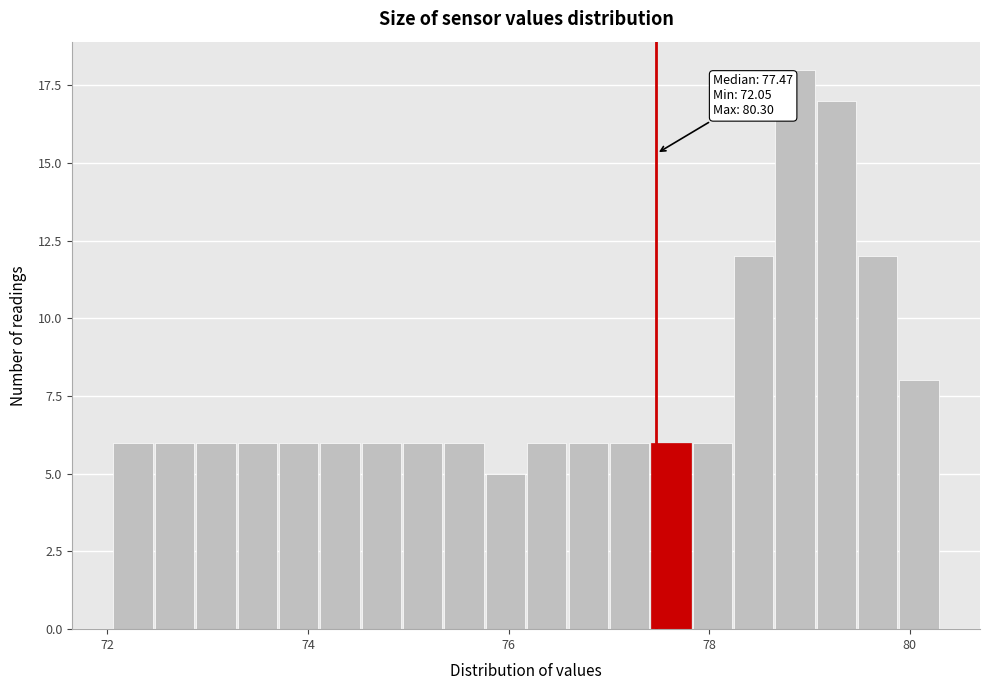

Read against the x-axis, roughly where is the centre of the tallest bar?

78.8